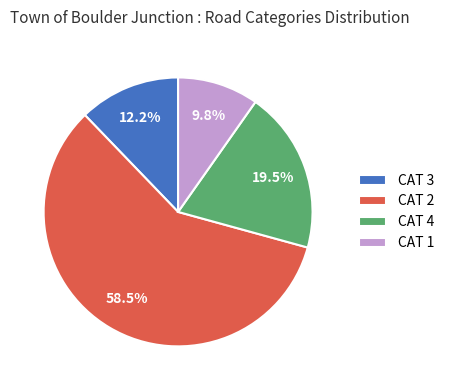

Rank the categories by value from highest to lowest.

CAT 2, CAT 4, CAT 3, CAT 1